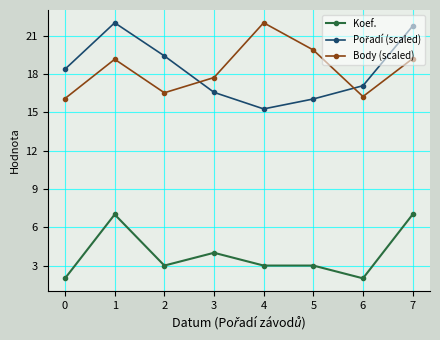

Count the number of data series in this chart.

3